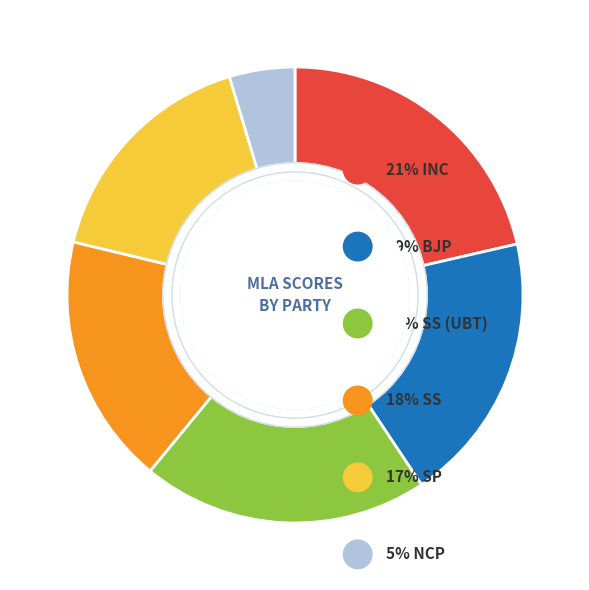

Does any single category account for the majority?

No